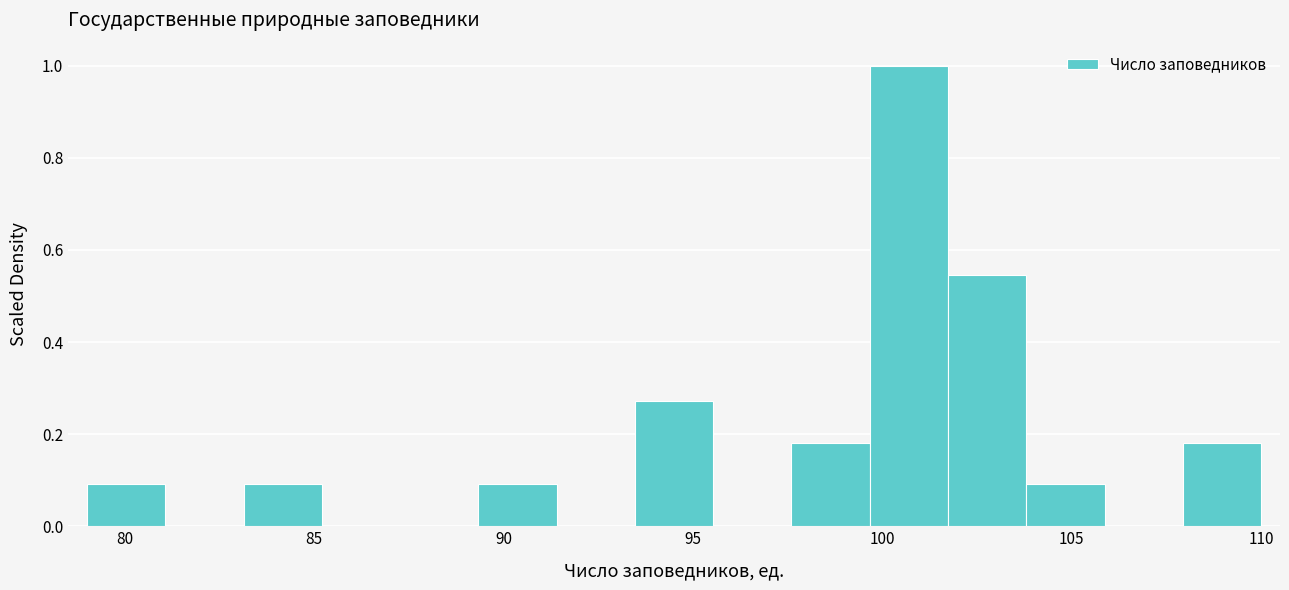

Reading left to right, list every bar in this chart as the range it spans on the x-axis followed by its height. Neither the bar edges nor the heights are printed on the chart, so give them approximately, as read against the axes.

79.0 to 81.0: 0.10
81.0 to 83.0: 0
83.0 to 85.0: 0.10
85.0 to 87.5: 0
87.5 to 89.5: 0
89.5 to 91.5: 0.10
91.5 to 93.5: 0
93.5 to 95.5: 0.28
95.5 to 97.5: 0
97.5 to 99.5: 0.18
99.5 to 101.5: 1.00
101.5 to 104.0: 0.54
104.0 to 106.0: 0.10
106.0 to 108.0: 0
108.0 to 110.0: 0.18